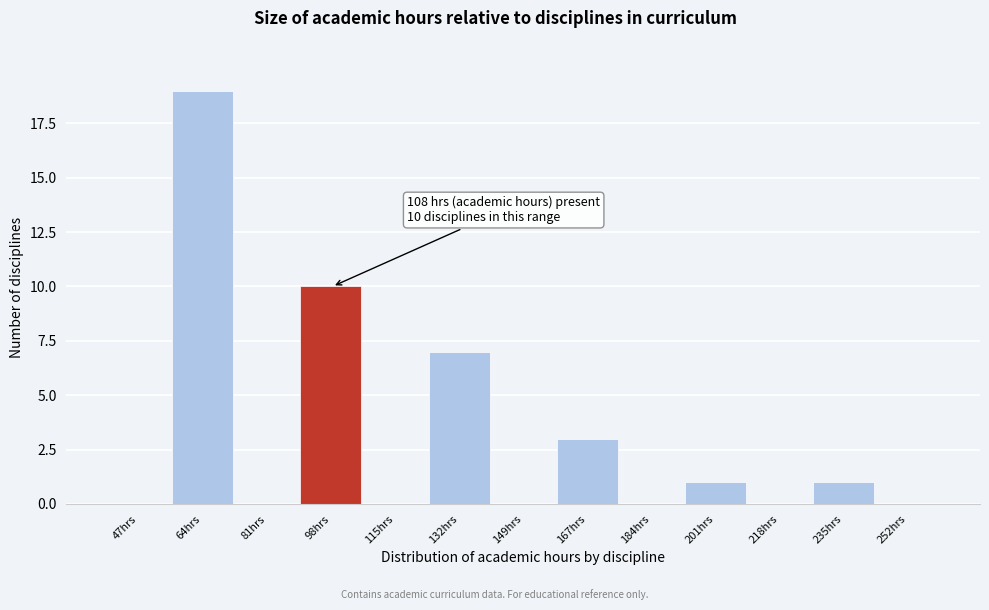

Reading left to right, what are all the values shown in this chart?

47hrs=0	64hrs=19	81hrs=0	98hrs=10	115hrs=0	132hrs=7	149hrs=0	167hrs=3	184hrs=0	201hrs=1	218hrs=0	235hrs=1	252hrs=0